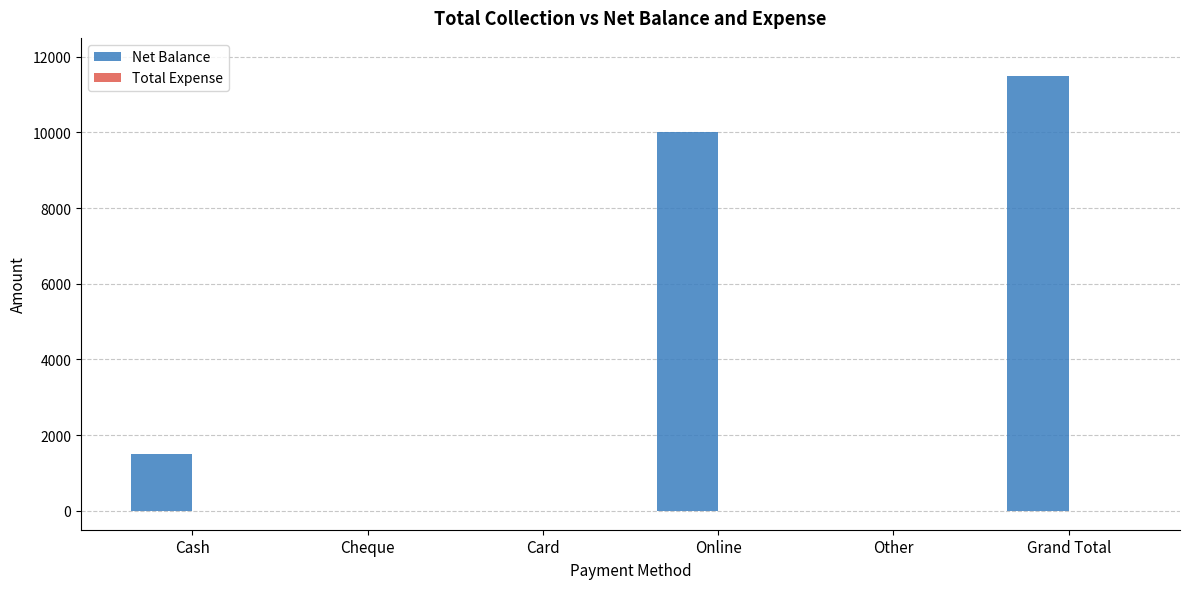

What is the sum of the values at Cash and Other?

1500